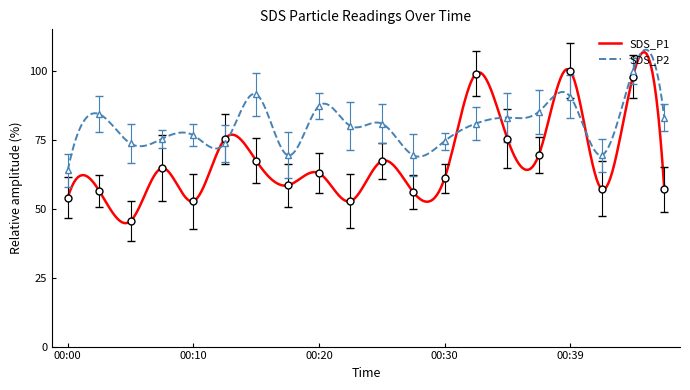

Which series has the largest total across all categories?

SDS_P2